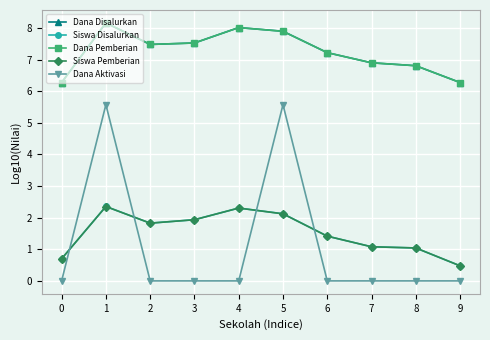

Between which two adjacent categories do Dana Aktivasi and Siswa Disalurkan first intersect?

0 and 1